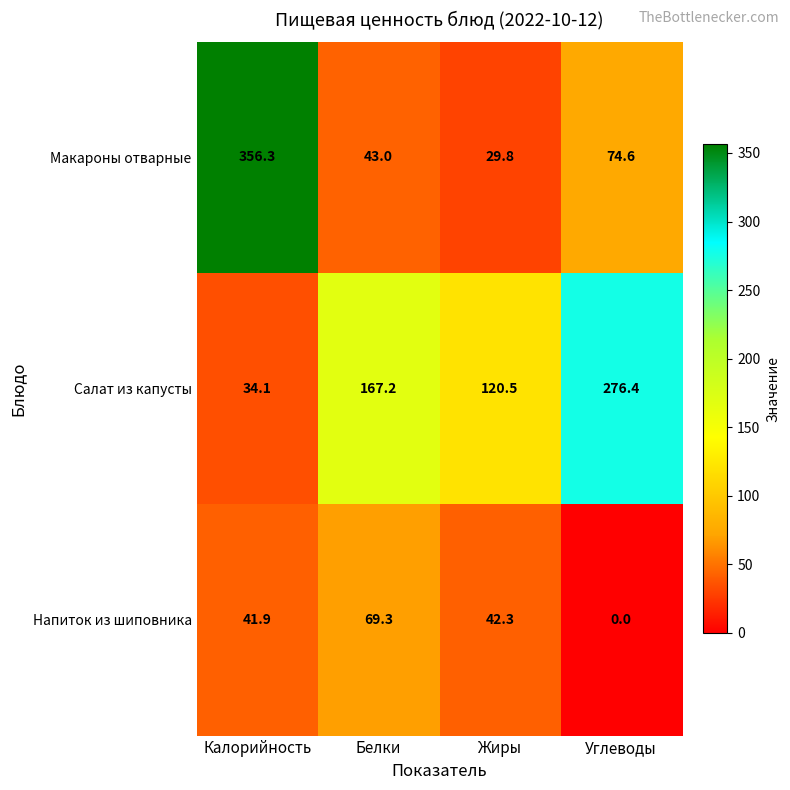

How many series are shown in this chart?

3